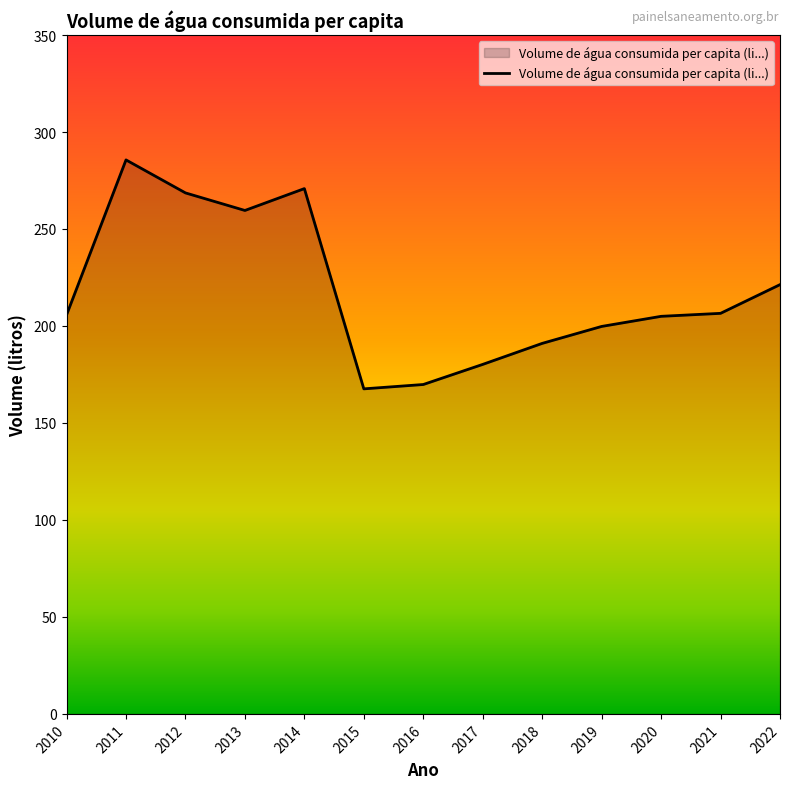

How many lines are shown in the chart?

1